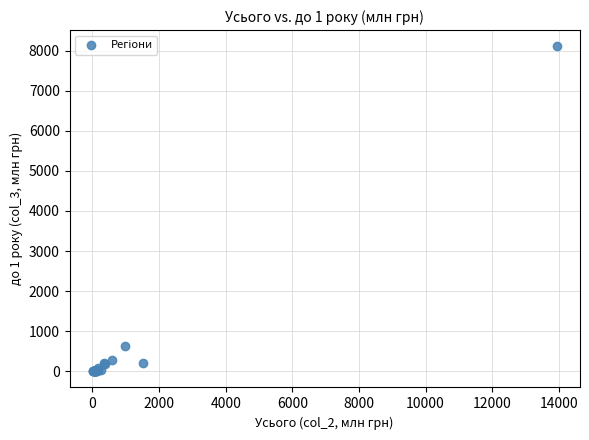

What Y value in the scatter plot is closest to 4054?

623.7